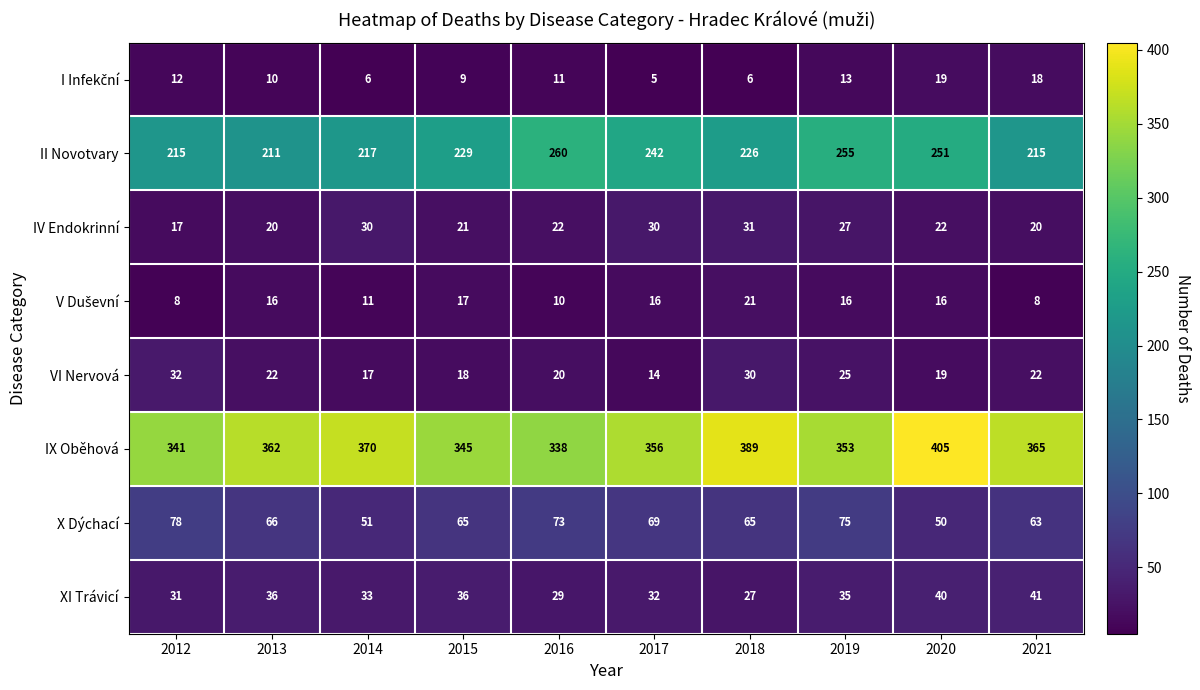

The IV Endokrinní series shows 6 at 2018. True or false?

False